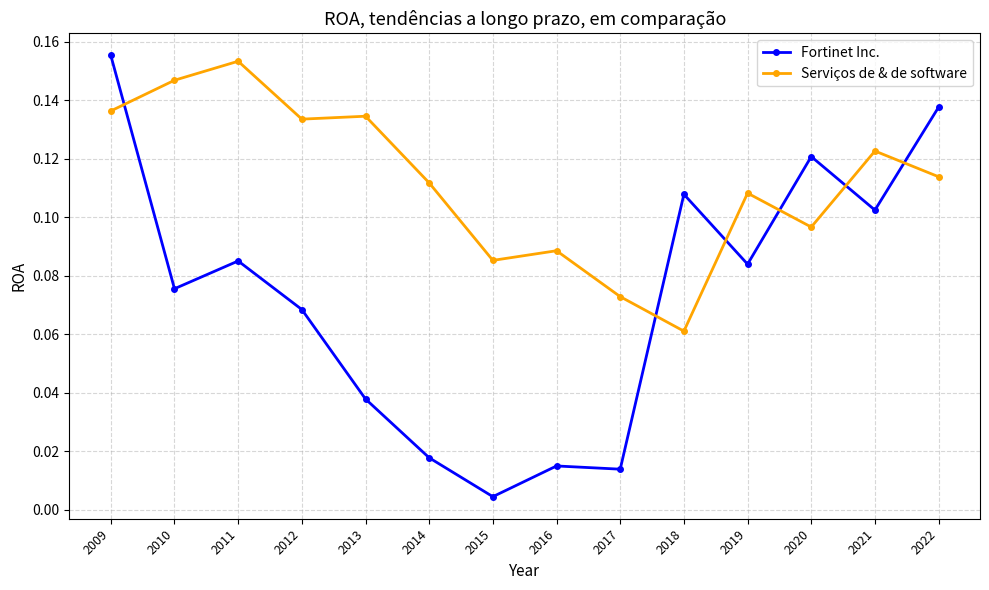

Between which two adjacent categories do Fortinet Inc. and Serviços de & de software first intersect?

2009 and 2010